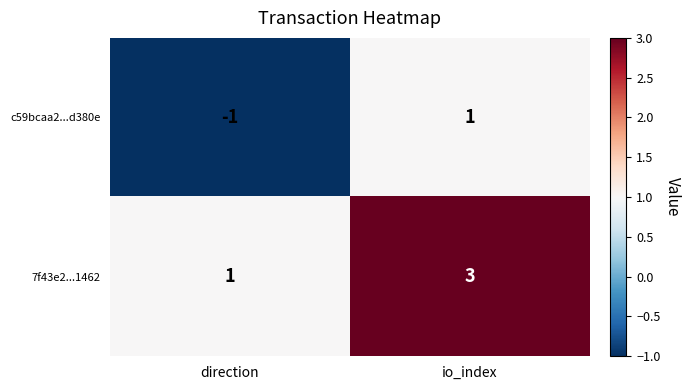

List the series in order of their overall mean, highest first.

7f43e2...1462, c59bcaa2...d380e